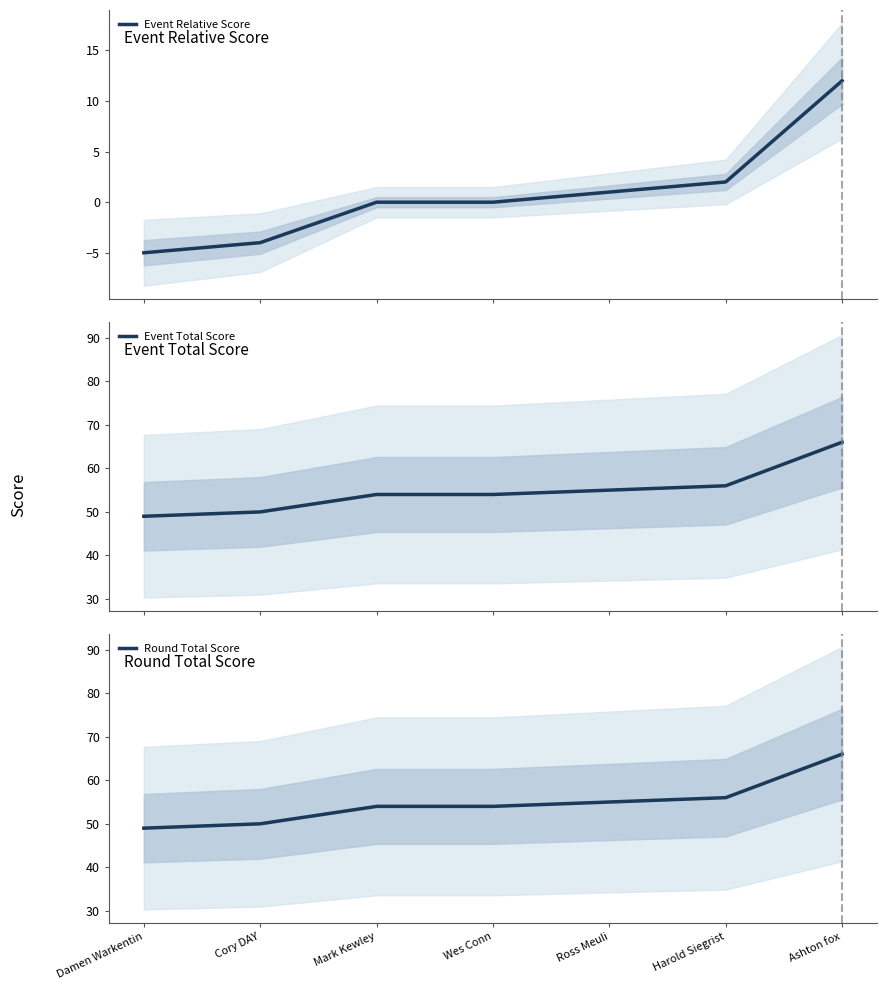

At how many categories does at least one series exceed 36?

7